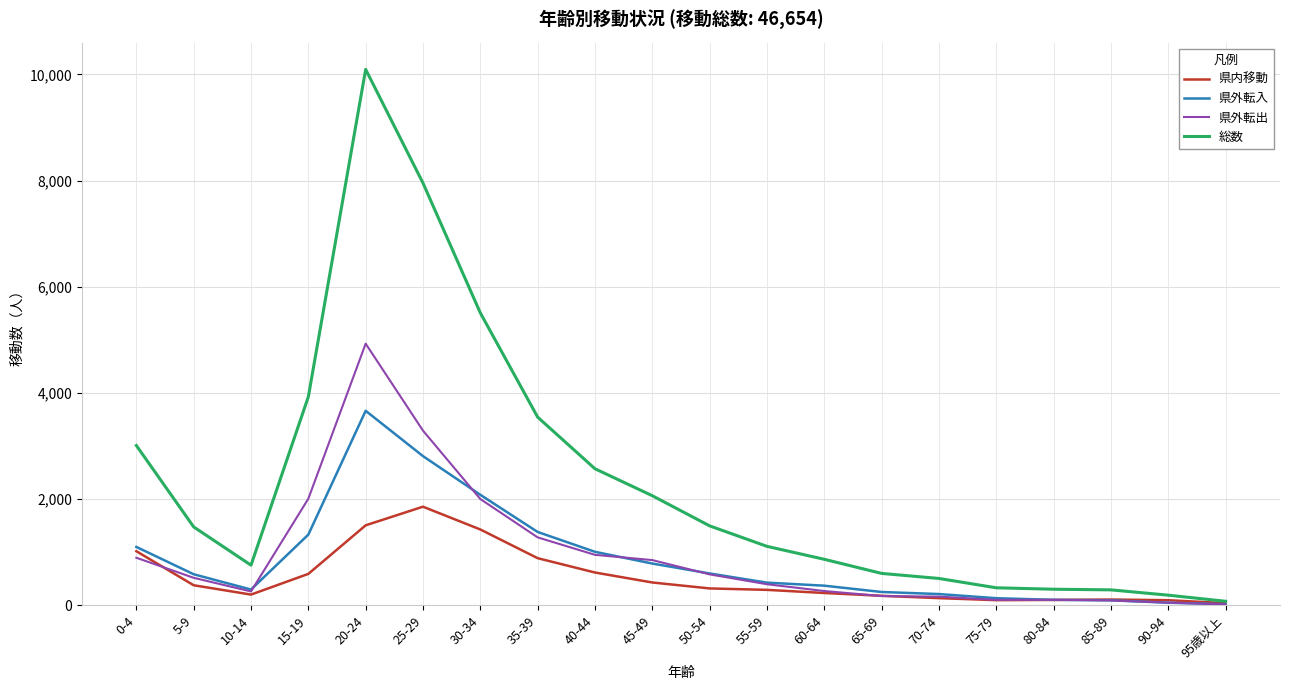

What is the maximum value shown in the chart?

10096